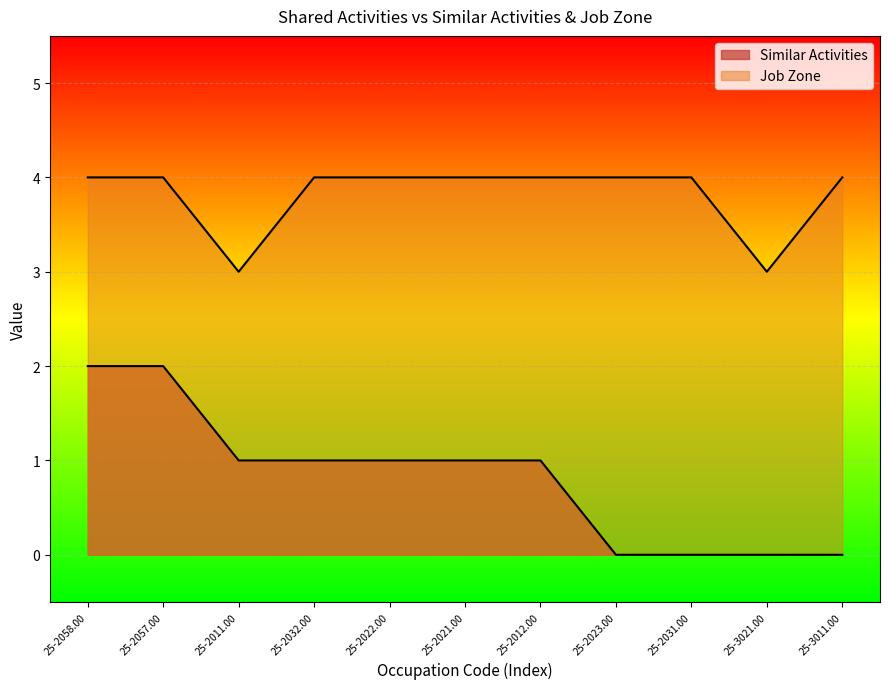

What is the total value across all series at 25-2021.00?

5